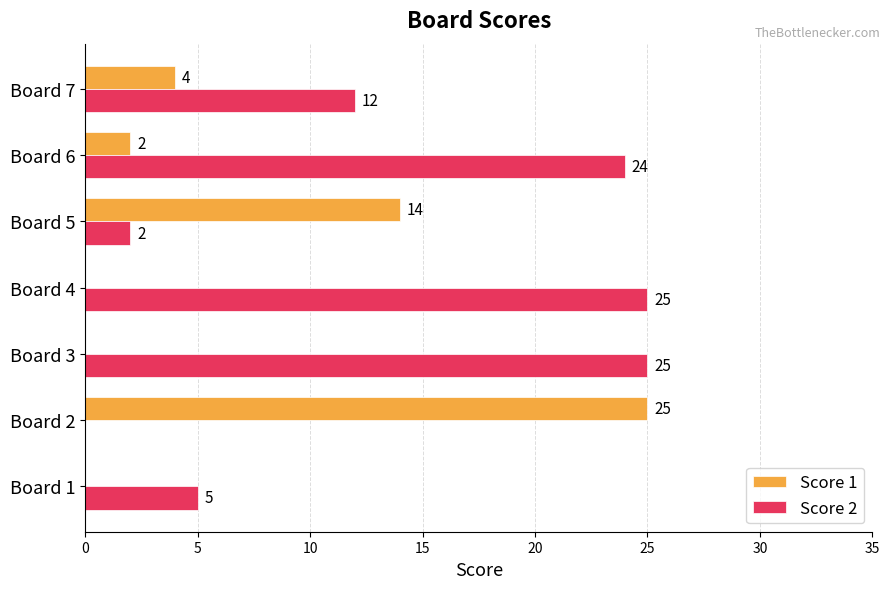

The value of Score 1 at Board 1 is 0. True or false?

True